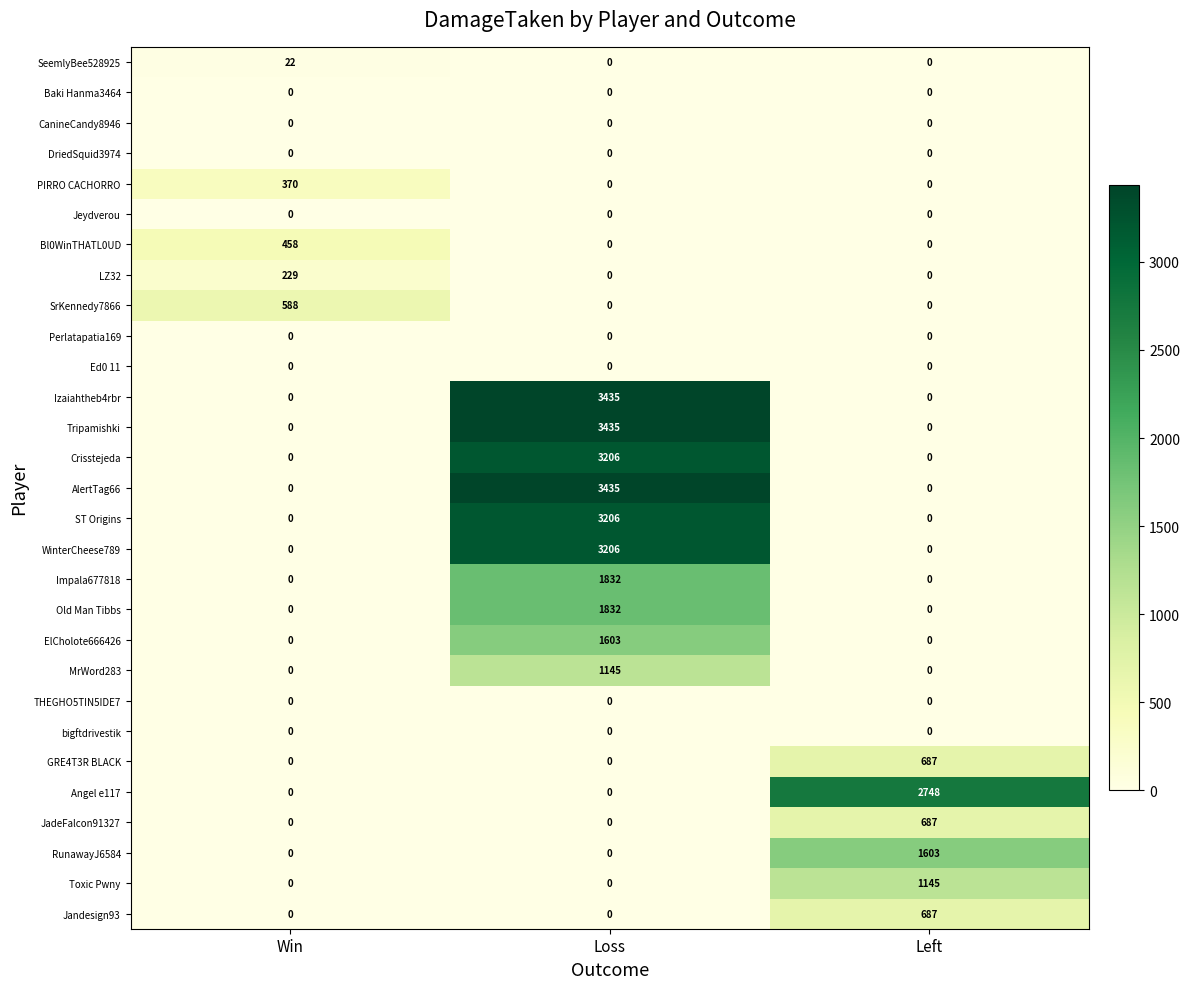

How many ElCholote666426 values are between 0 and 1603?

3